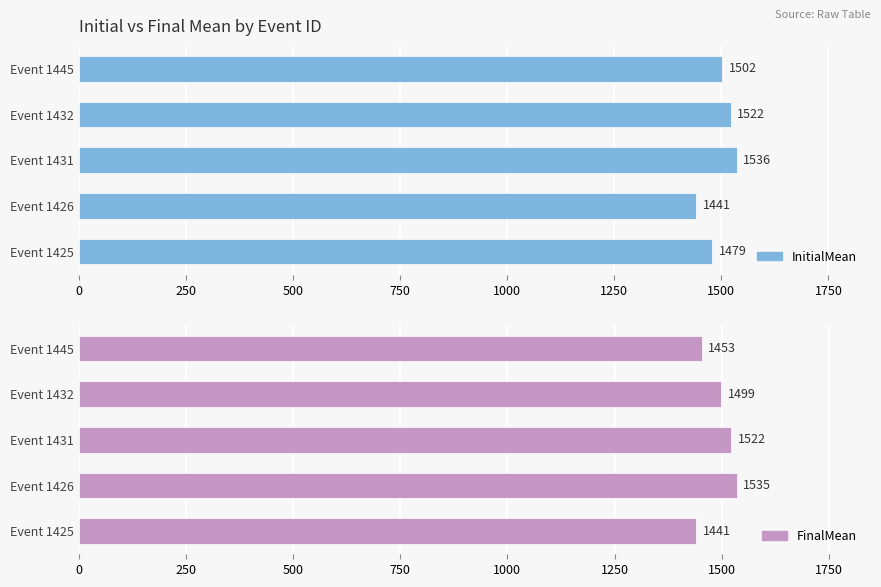

List the series in order of their overall mean, highest first.

InitialMean, FinalMean